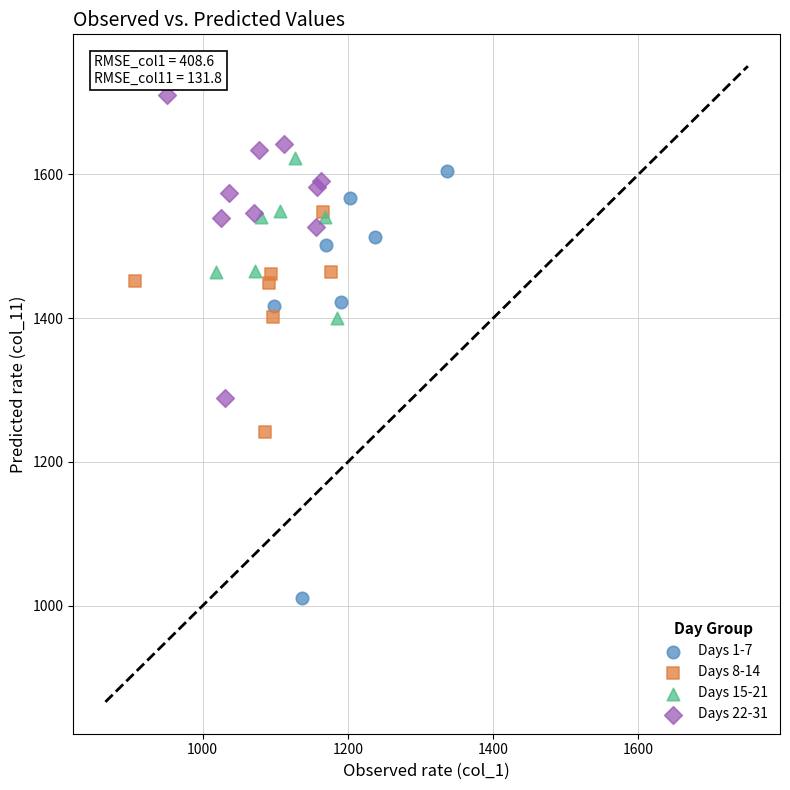

Which series has the largest Y range (max minus min)?

Days 1-7